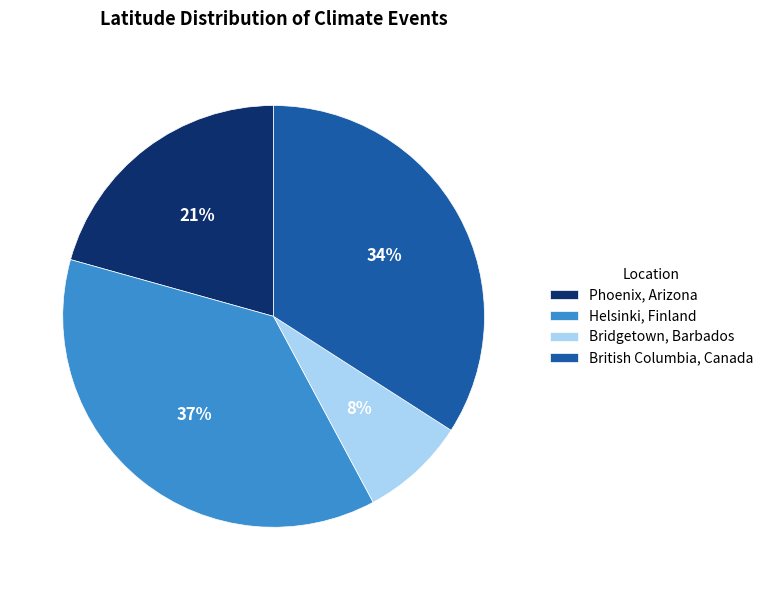

Between Bridgetown, Barbados and Helsinki, Finland, which is larger?

Helsinki, Finland